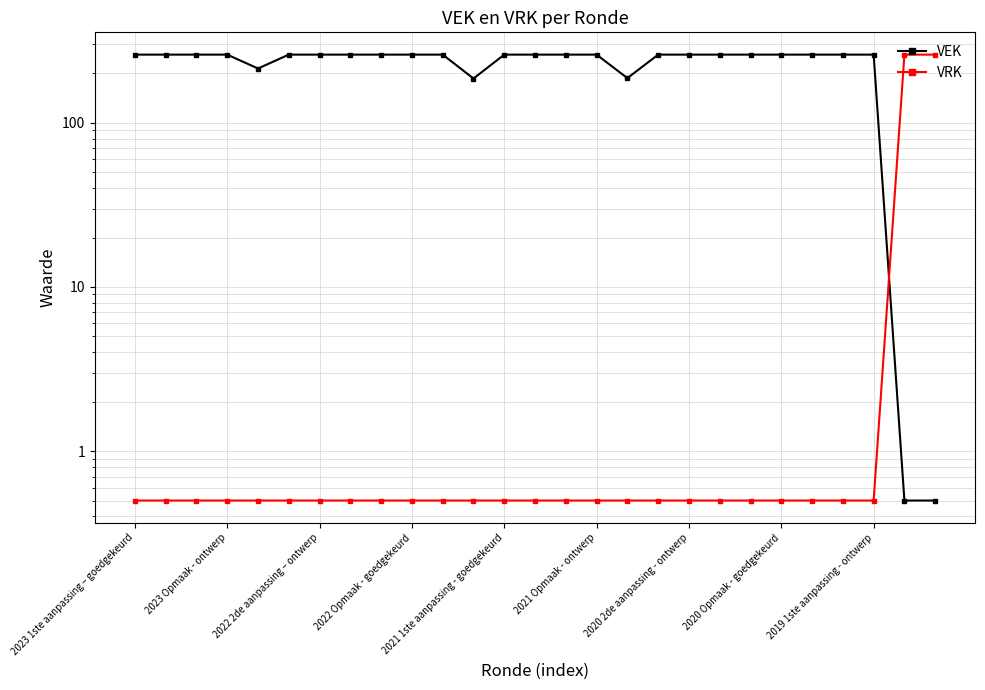

True or false: VEK has more than 0 interior local peaks.

False